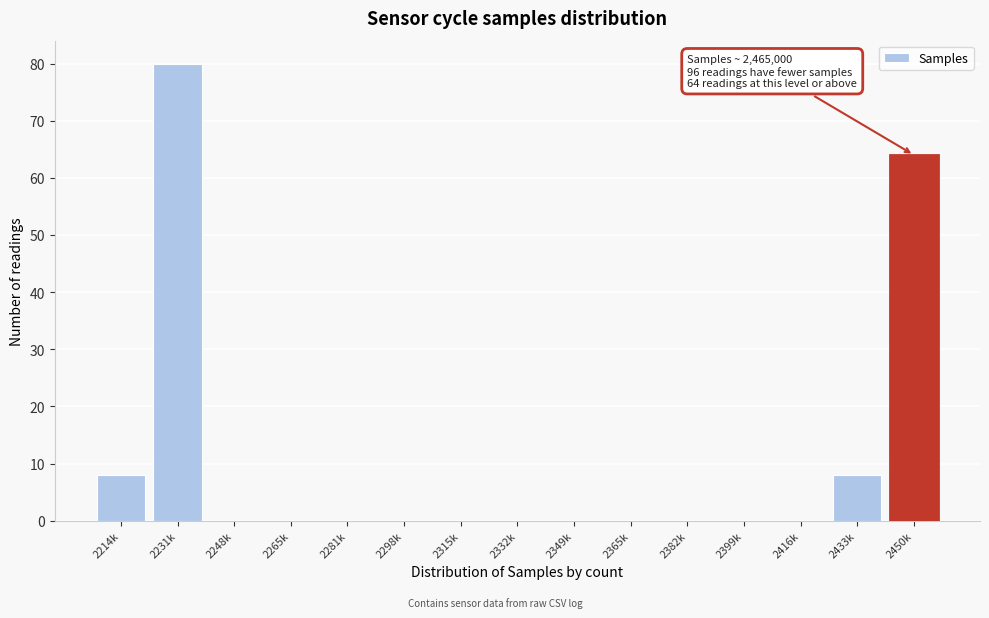

Reading right to left, list all the values displayed in this chart.

2450k=64	2433k=8	2416k=0	2399k=0	2382k=0	2365k=0	2349k=0	2332k=0	2315k=0	2298k=0	2281k=0	2265k=0	2248k=0	2231k=80	2214k=8